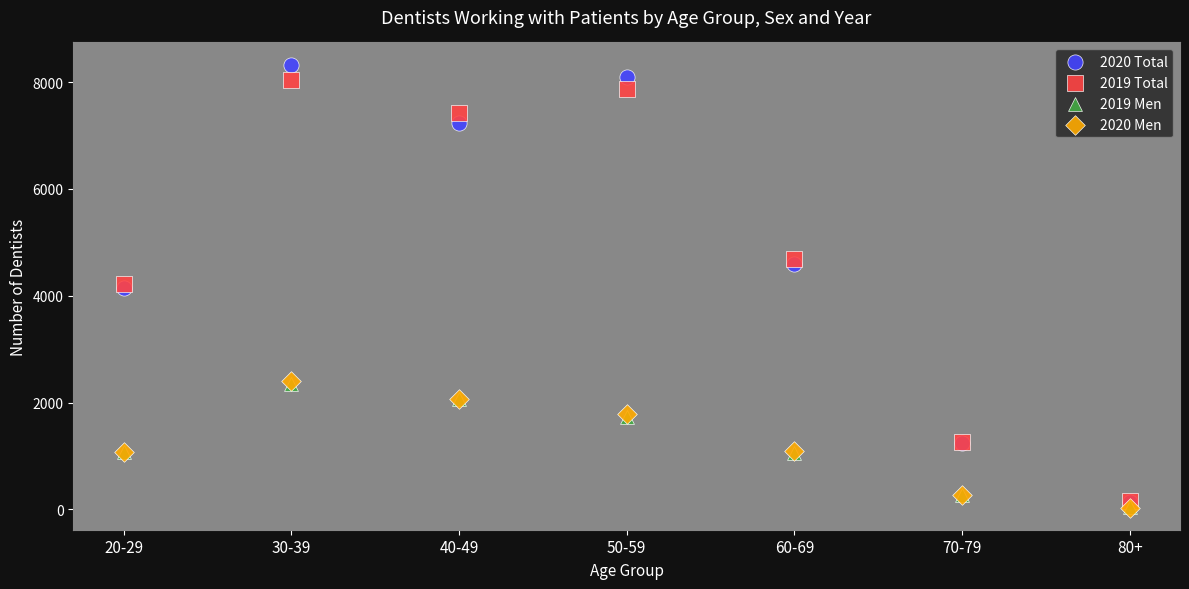

What are all the series names shown in the legend?

2020 Total, 2019 Total, 2019 Men, 2020 Men